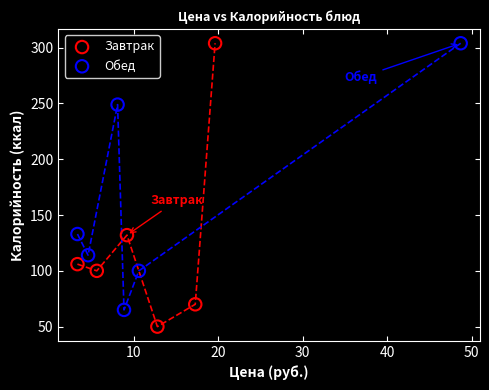

Which series has the largest Y range (max minus min)?

Завтрак